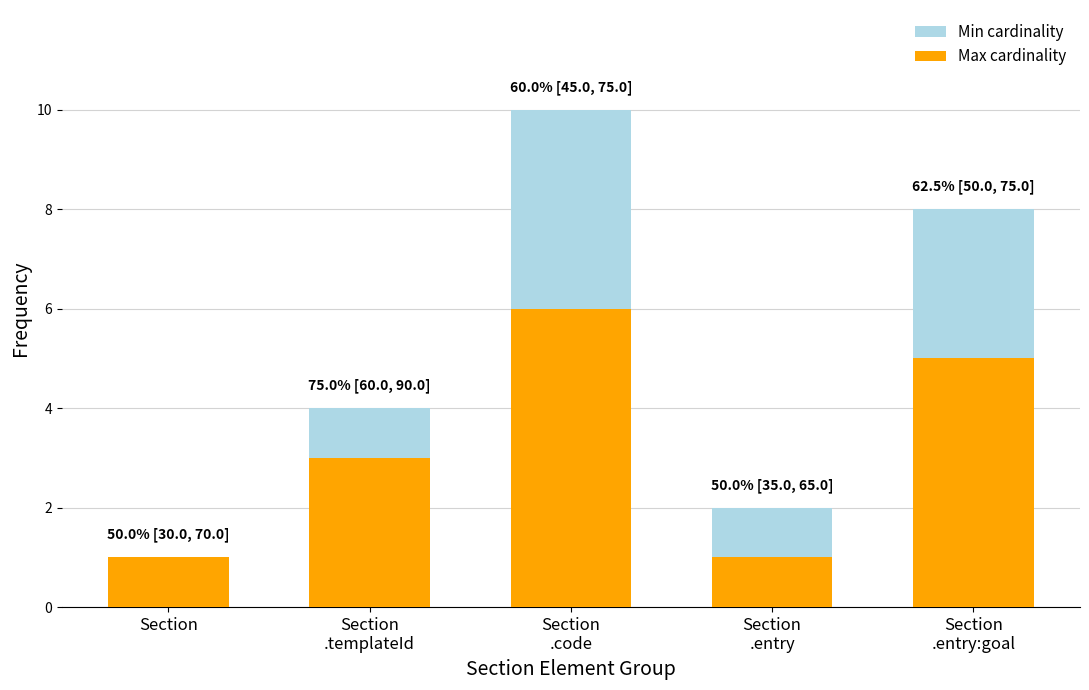

What is the difference between the maximum and minimum values in the Max cardinality series?

5